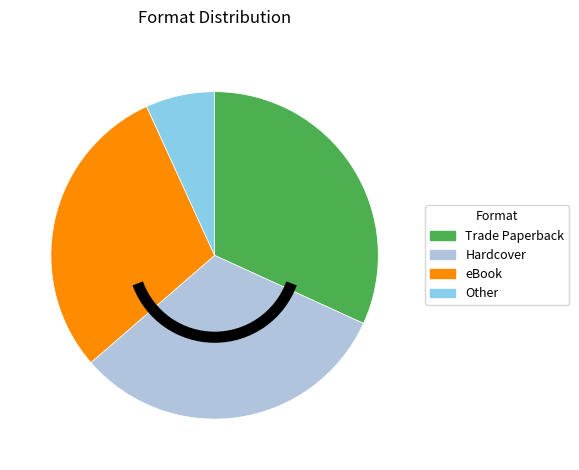

Approximately how many times larger is the value at Hardcover compared to Trade Paperback?

1.0